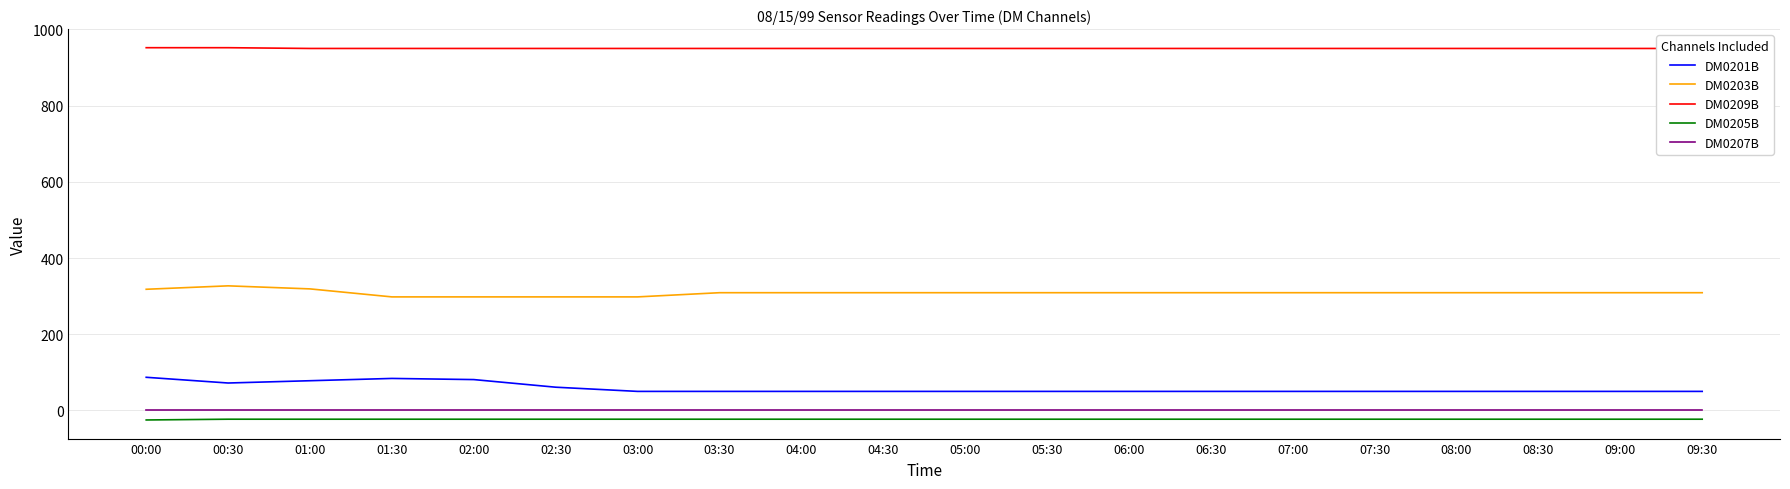

Is it true that DM0209B equals 950 at 08:30?

True